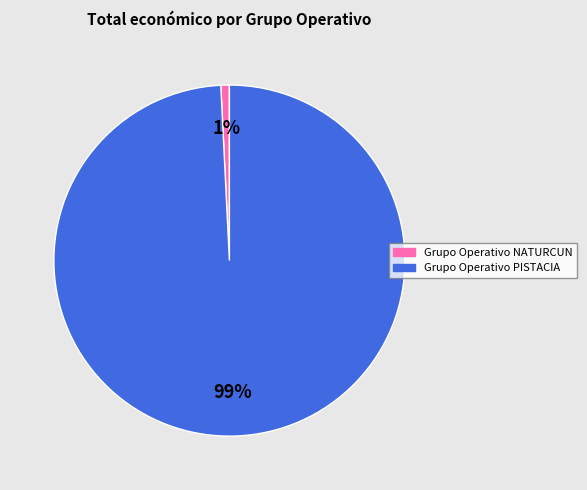

How many slices are in this pie chart?

2